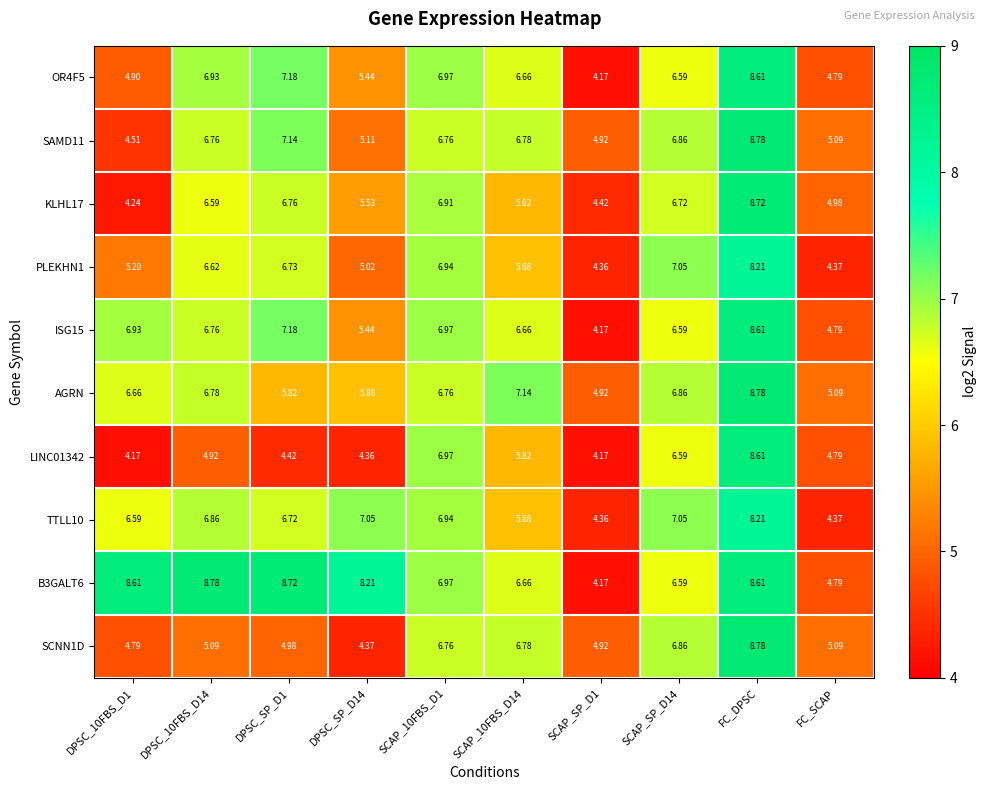

Is the value of B3GALT6 at SCAP_10FBS_D1 greater than the value of AGRN at FC_DPSC?

No